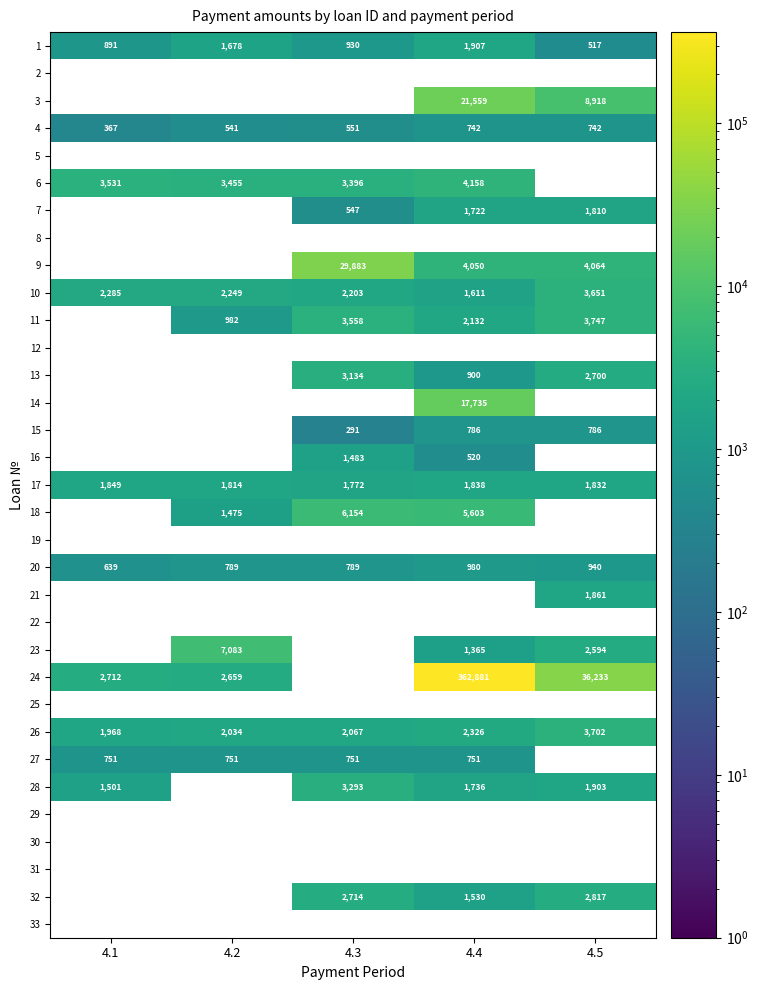

Is the value of 3 at 4.5 greater than the value of 15 at 4.4?

Yes